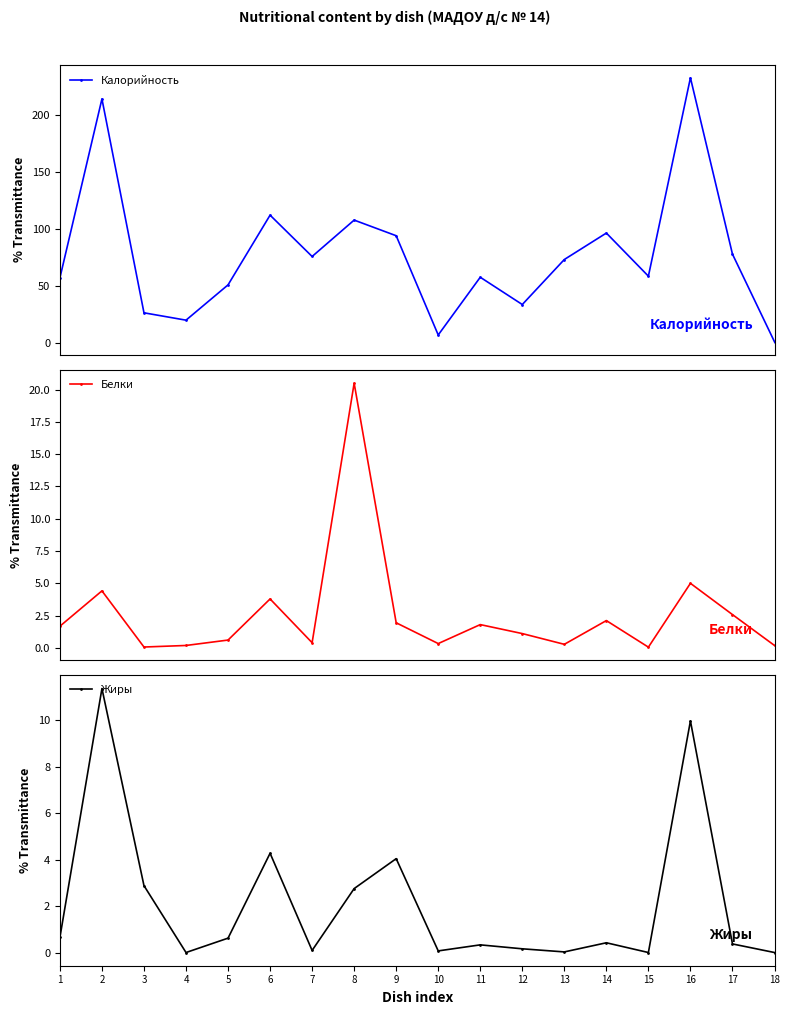

What are all the series names shown in the legend?

Калорийность, Белки, Жиры